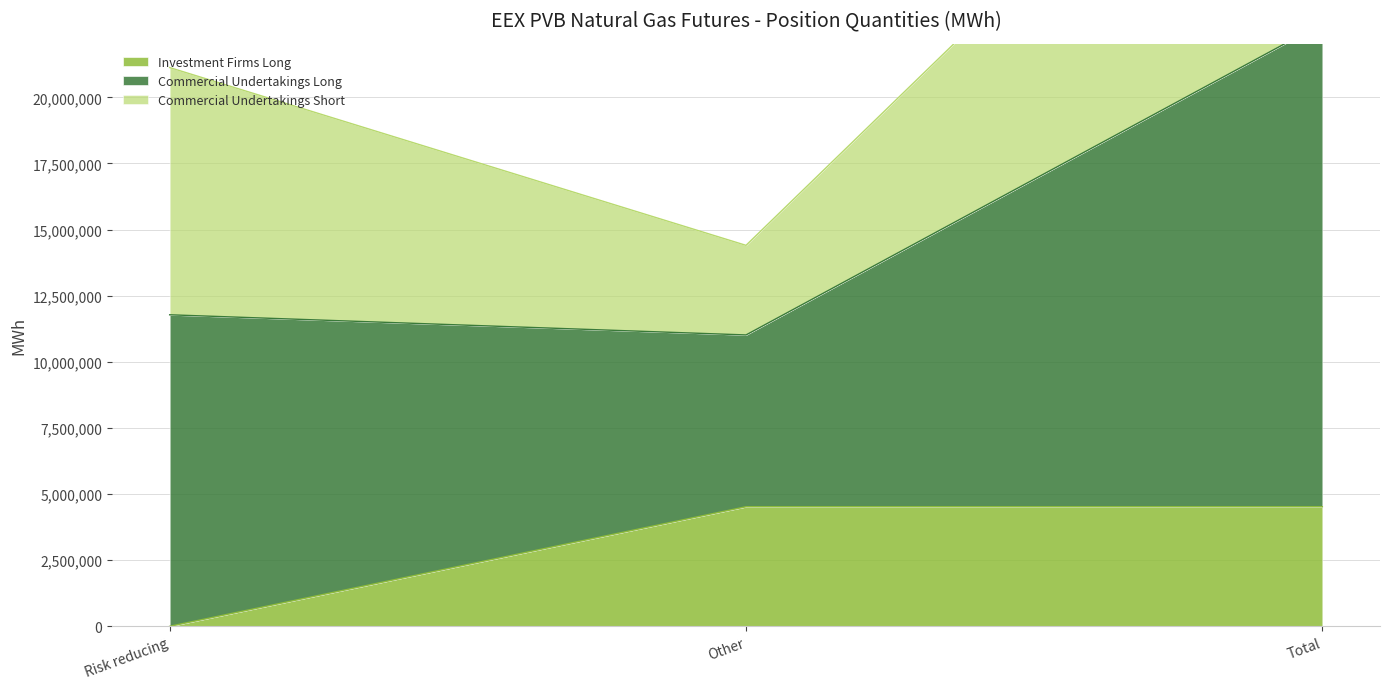

At which category is the sum across all series the highest?

Total